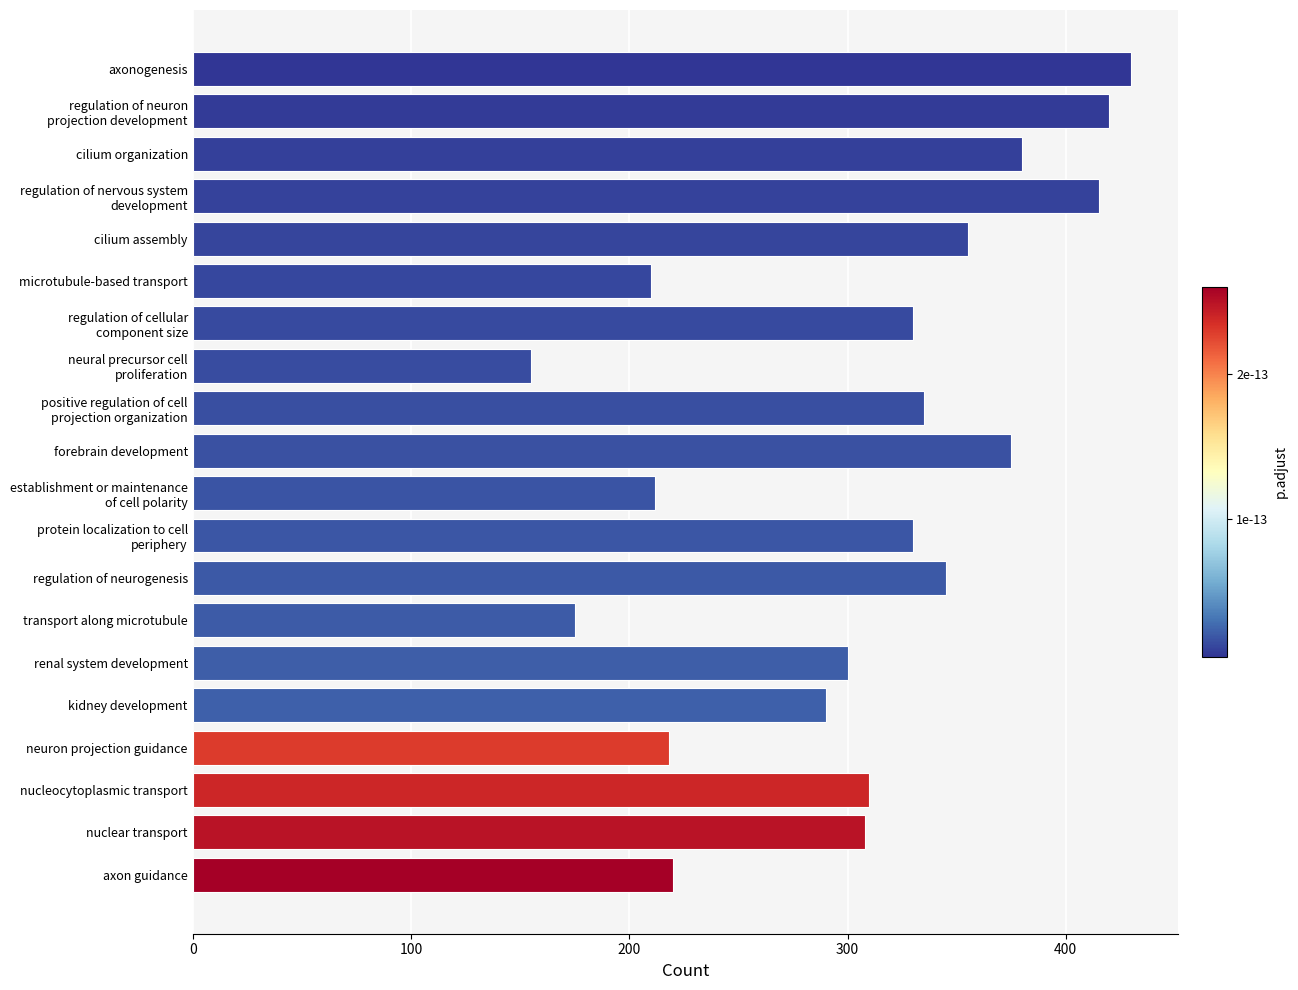

Approximately how many times larger is the value at cilium assembly compared to regulation of neurogenesis?

1.0